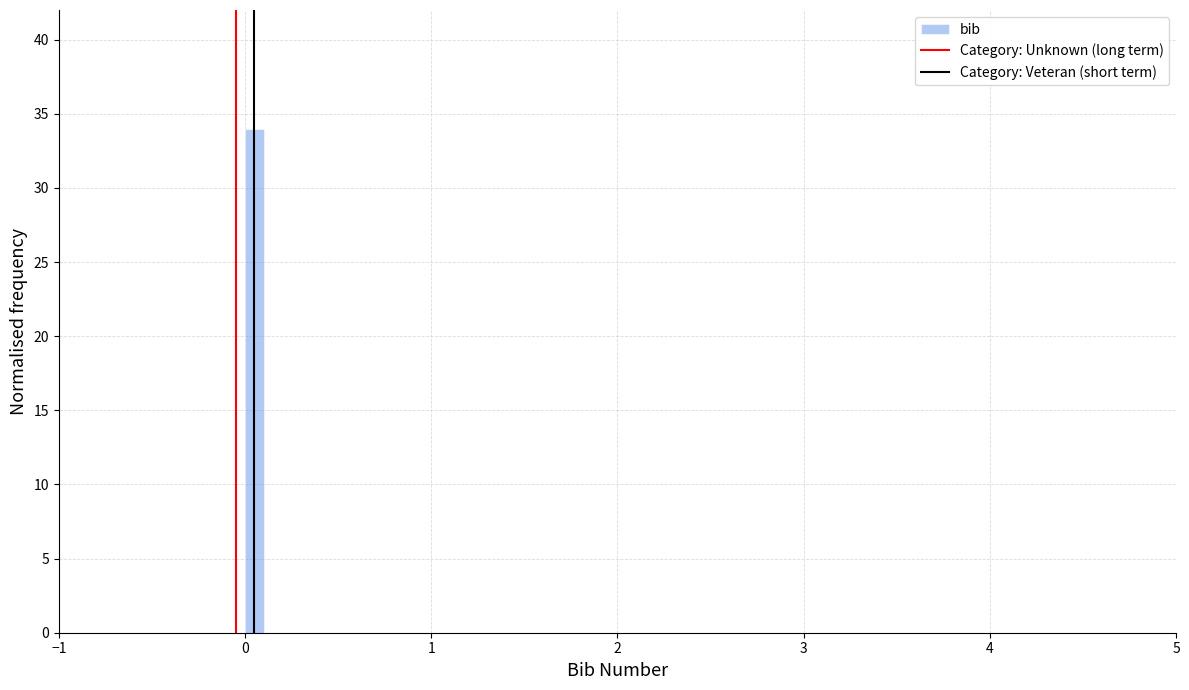

Around what value on the x-axis is the tallest bar? Give the approximate position of its centre, as read against the axis.

0.1